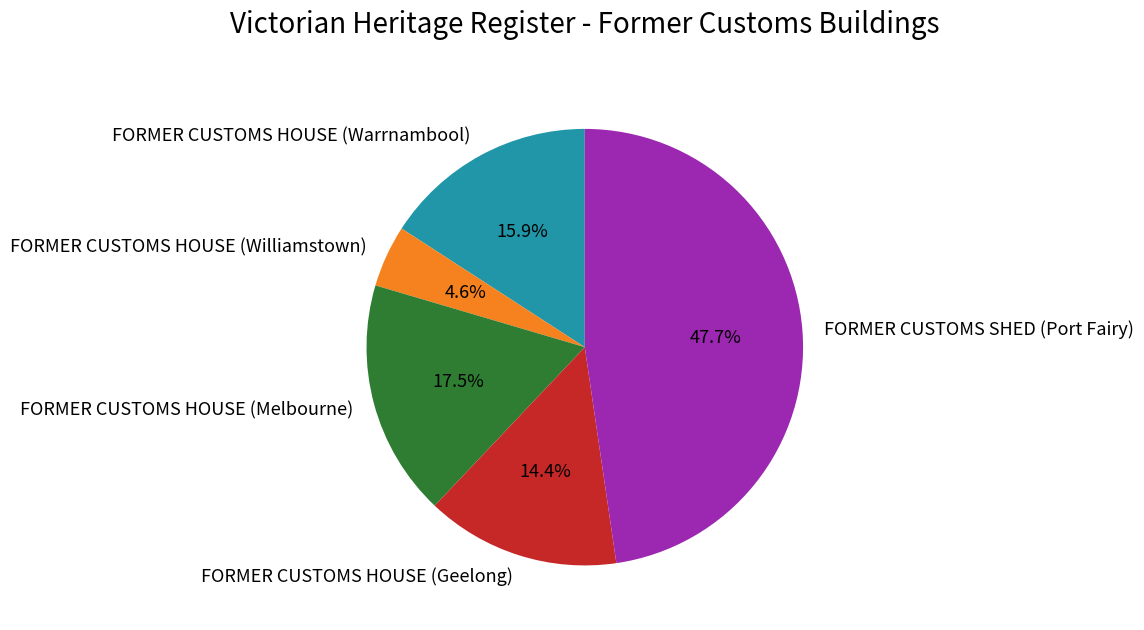

What is the smallest slice in the pie chart?

FORMER CUSTOMS HOUSE (Williamstown)